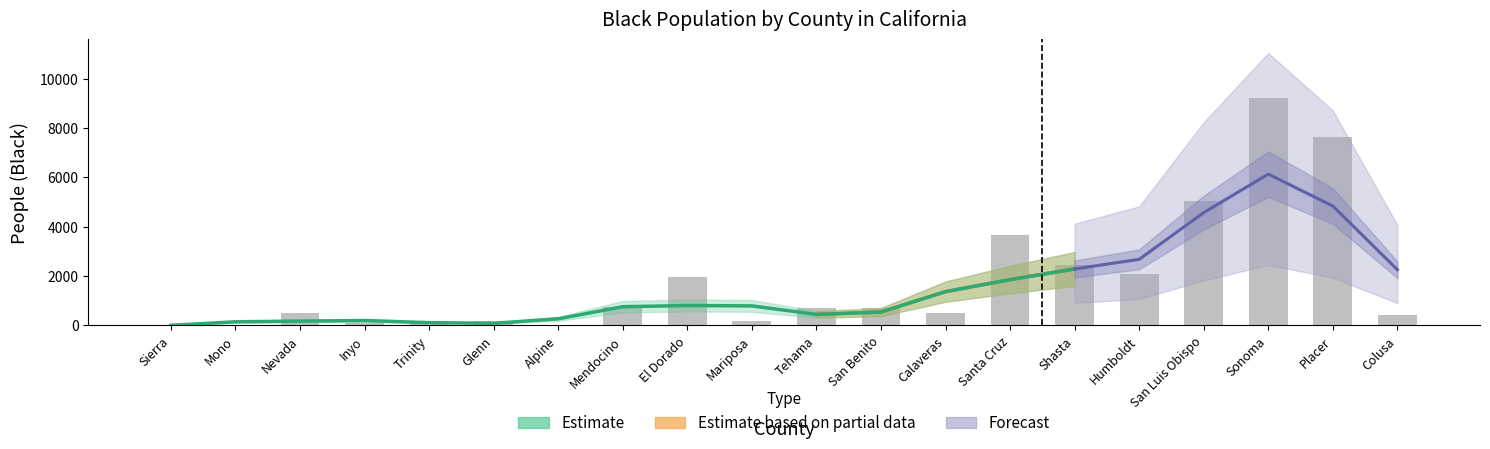

How many data points are less than 703?

10